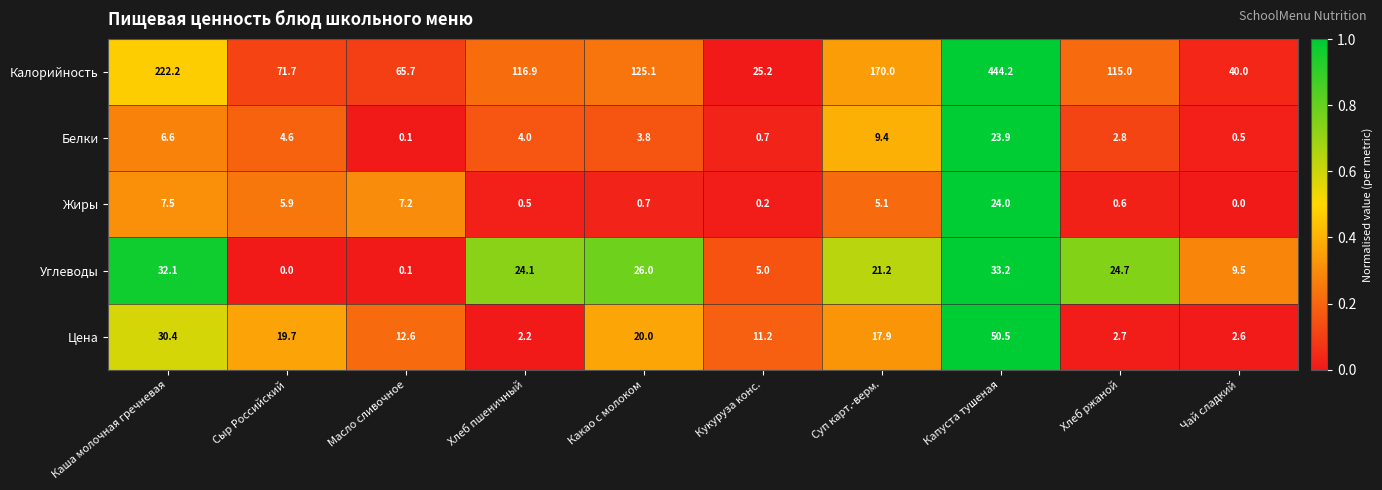

What is the difference between the maximum and minimum values in the Цена series?

48.3